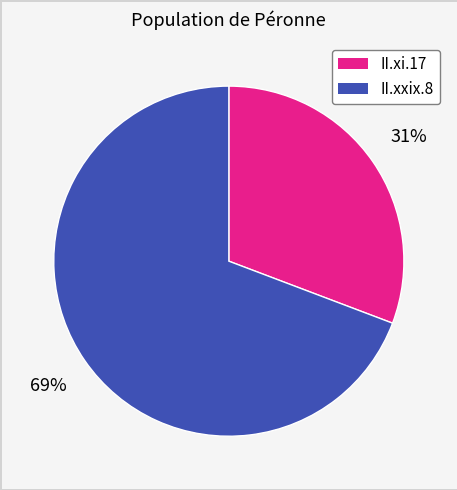

Between II.xi.17 and II.xxix.8, which is larger?

II.xxix.8